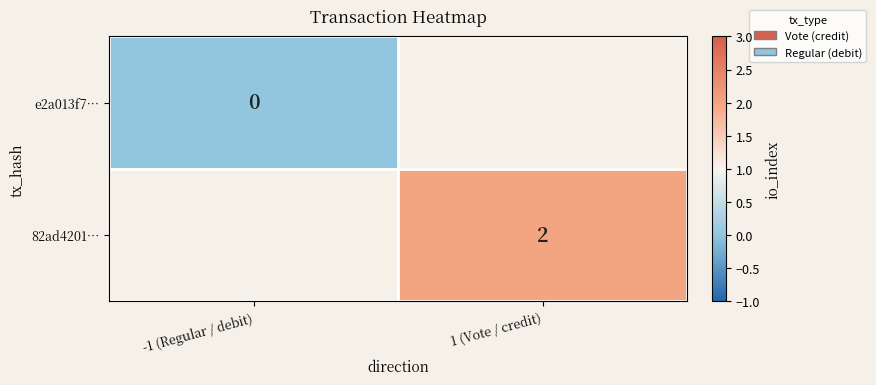

Is it true that 82ad4201… equals 2 at 1 (Vote / credit)?

True